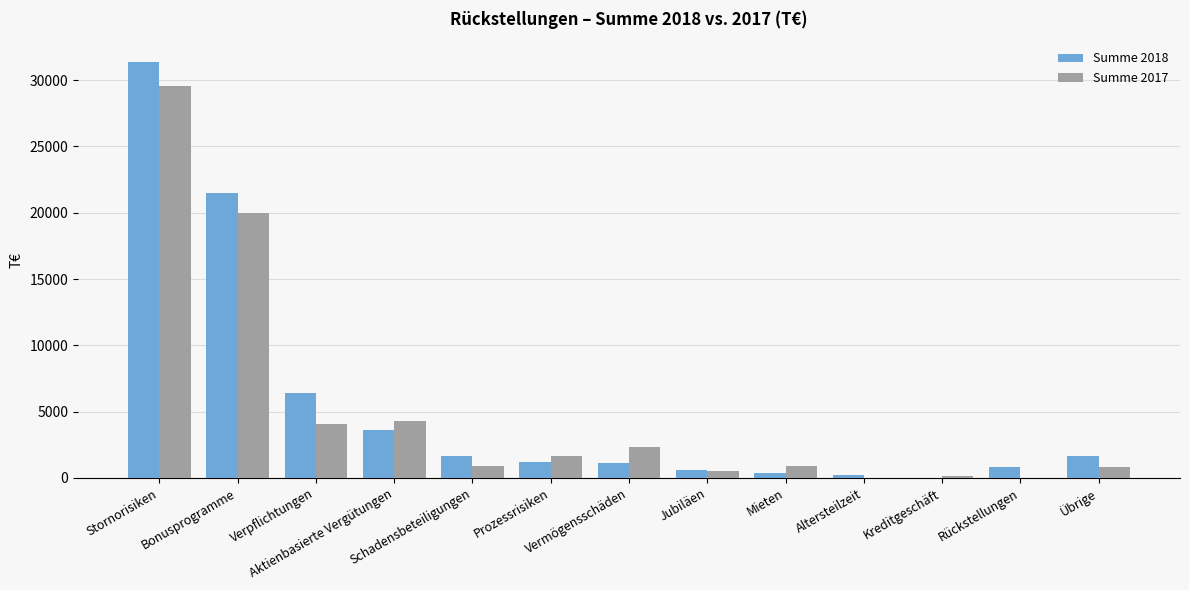

What is the highest value of the Summe 2018 series?

31376